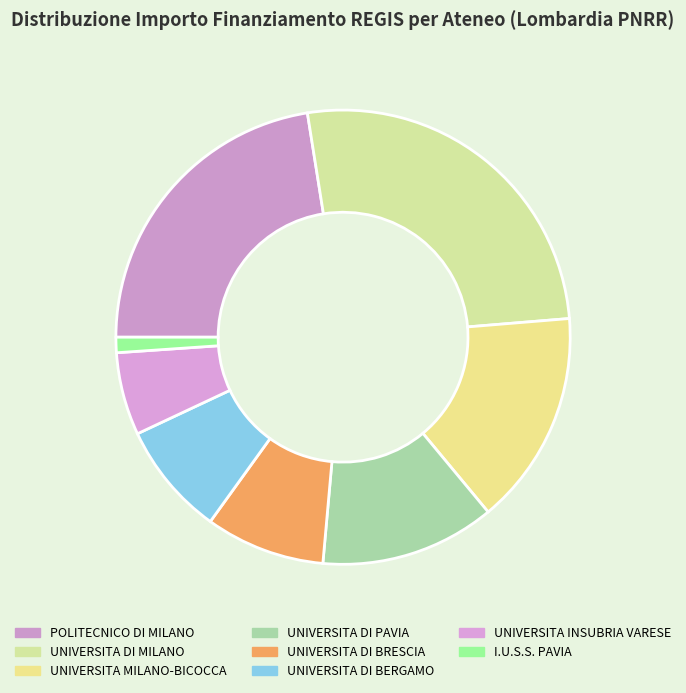

What is the change in value from UNIVERSITA DI MILANO to I.U.S.S. PAVIA?

-20714502